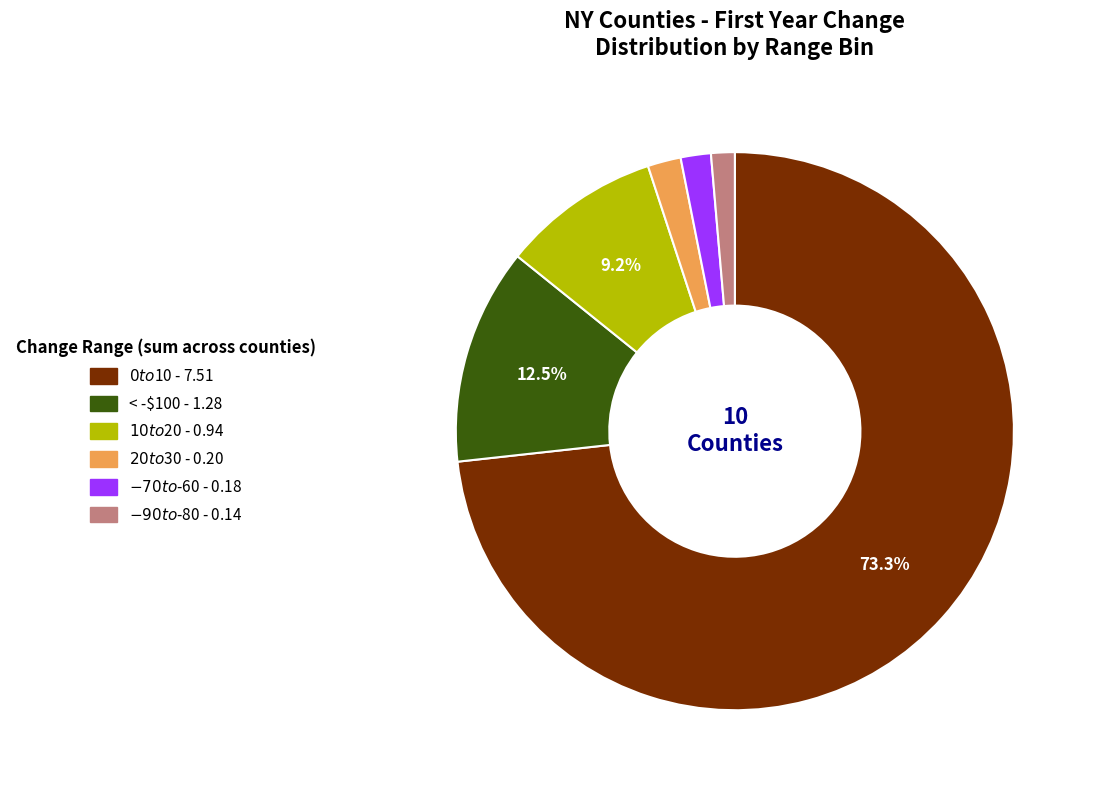

Does any single category account for the majority?

Yes